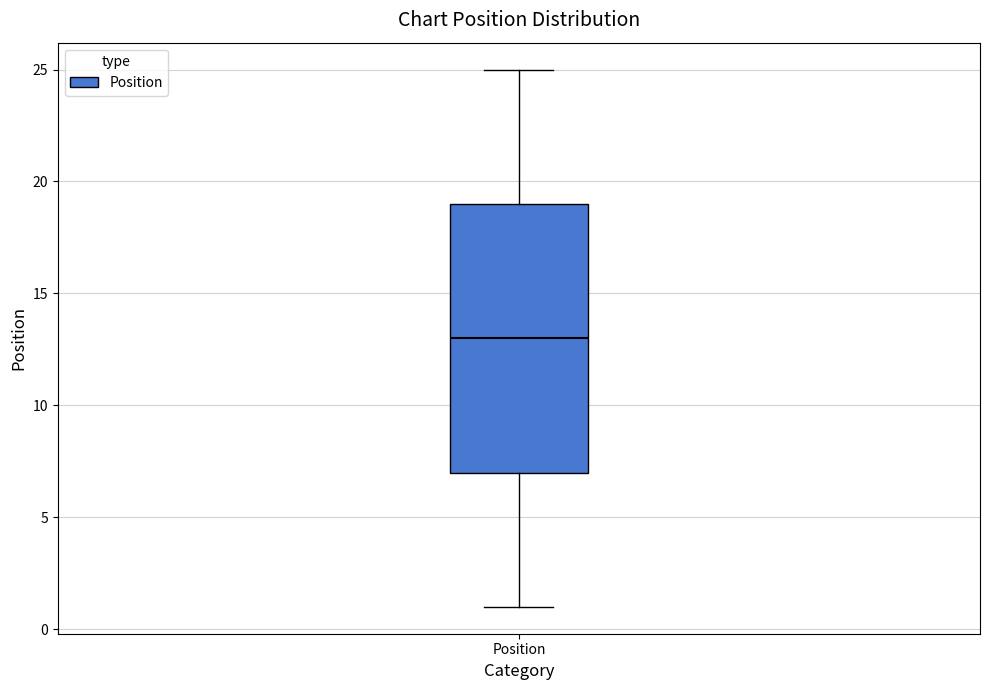

Where does the median line of the box for Position sit on the y-axis? The values are not printed on the chart, so give them approximately, as read against the axis.

13